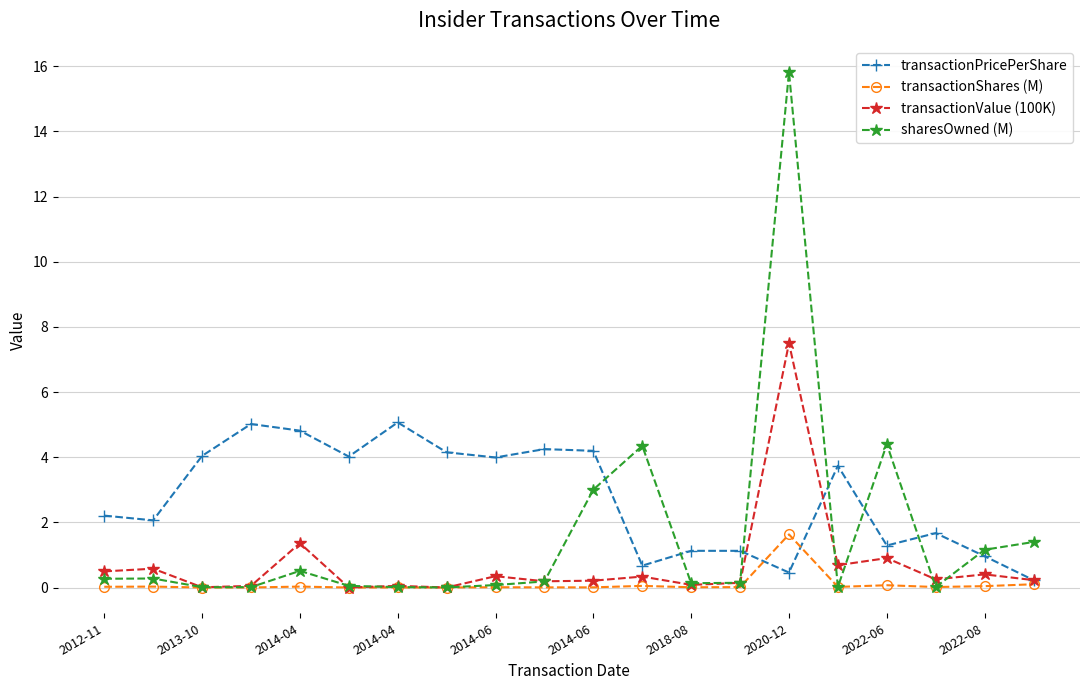

What is the maximum value shown in the chart?

15.8